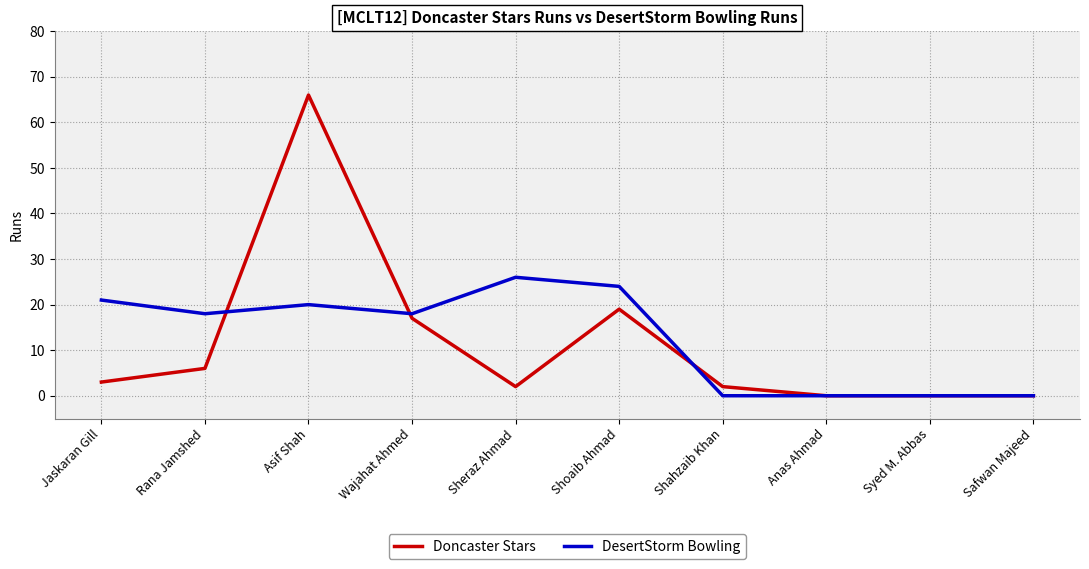

Rank the series at Wajahat Ahmed from highest to lowest value.

DesertStorm Bowling, Doncaster Stars